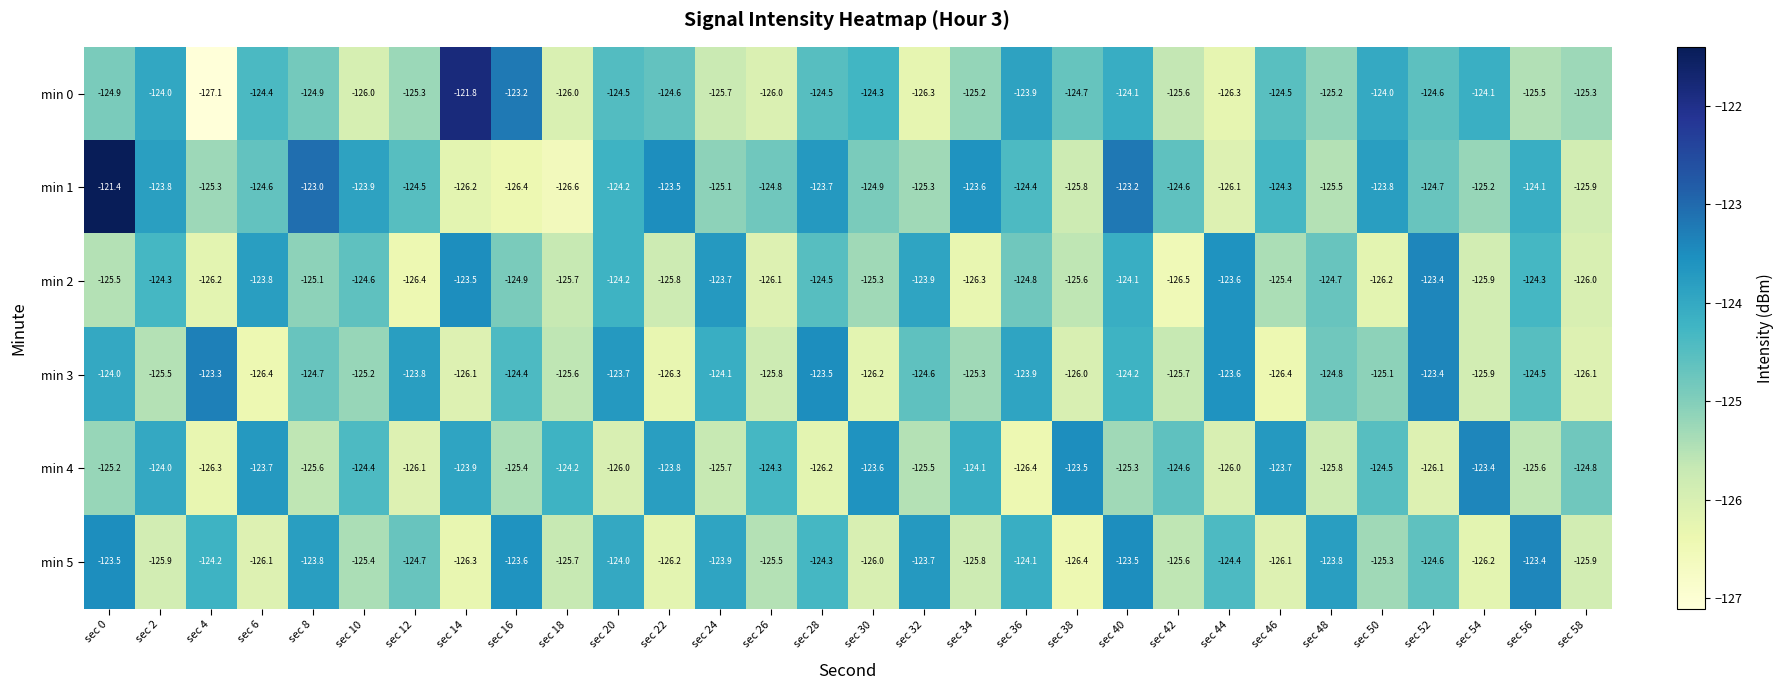

How many data points in min 1 are above -124?

9